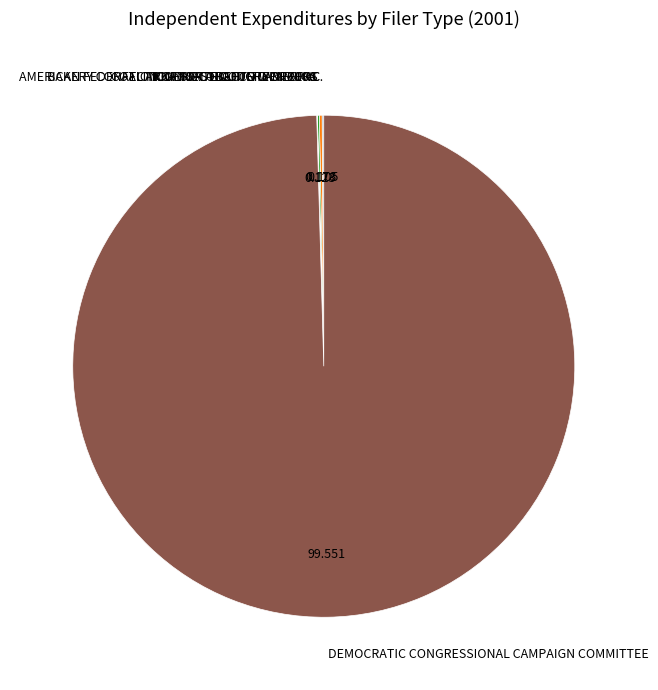

What is the largest slice in the pie chart?

DEMOCRATIC CONGRESSIONAL CAMPAIGN COMMITTEE